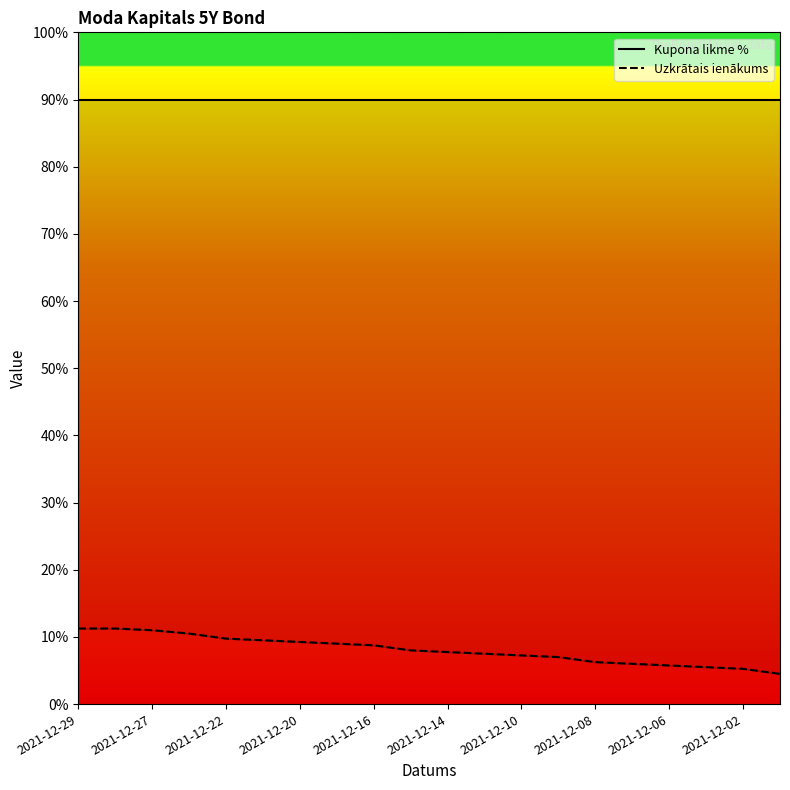

How many lines are shown in the chart?

2